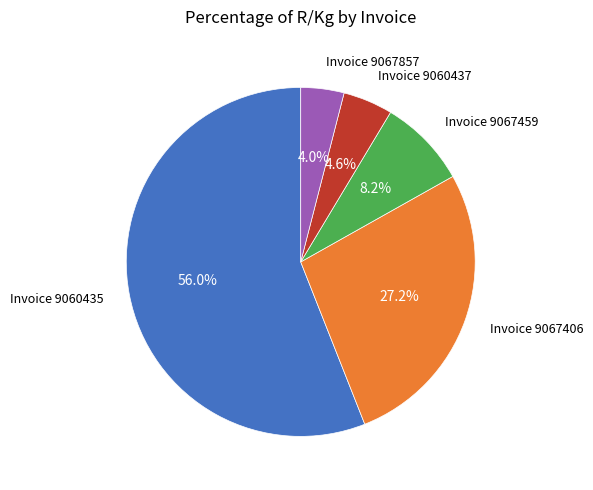

Is there any slice that represents more than half of the pie?

Yes